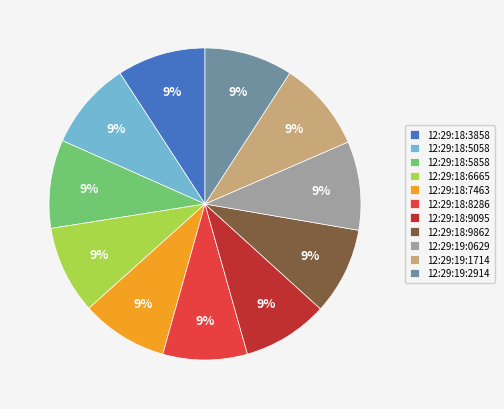

Is the sum of 12:29:18:5058 and 12:29:19:0629 greater than half?

No